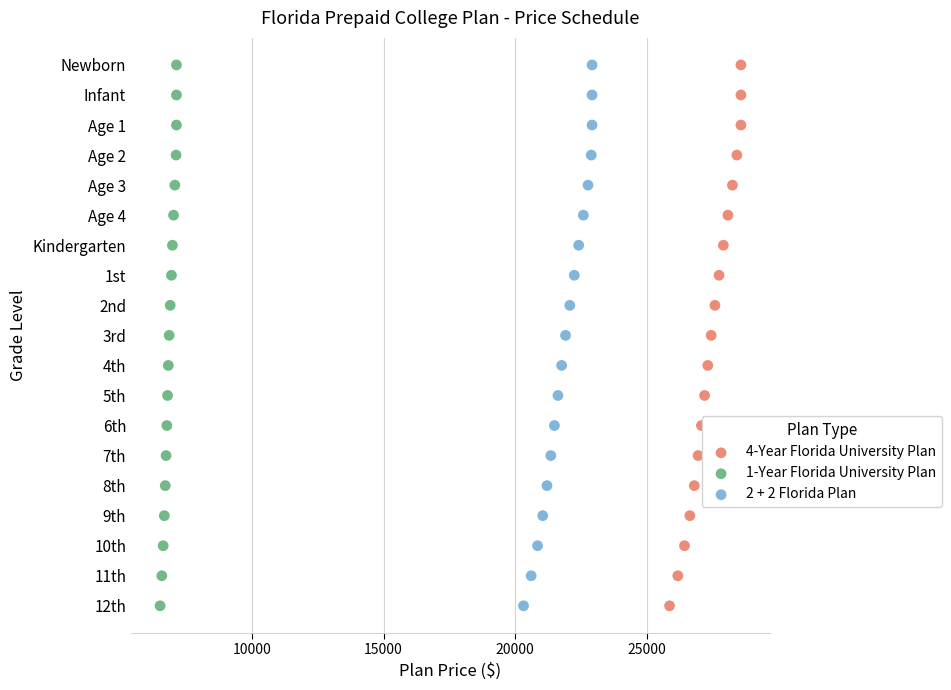

What are all the series names shown in the legend?

4-Year Florida University Plan, 1-Year Florida University Plan, 2 + 2 Florida Plan